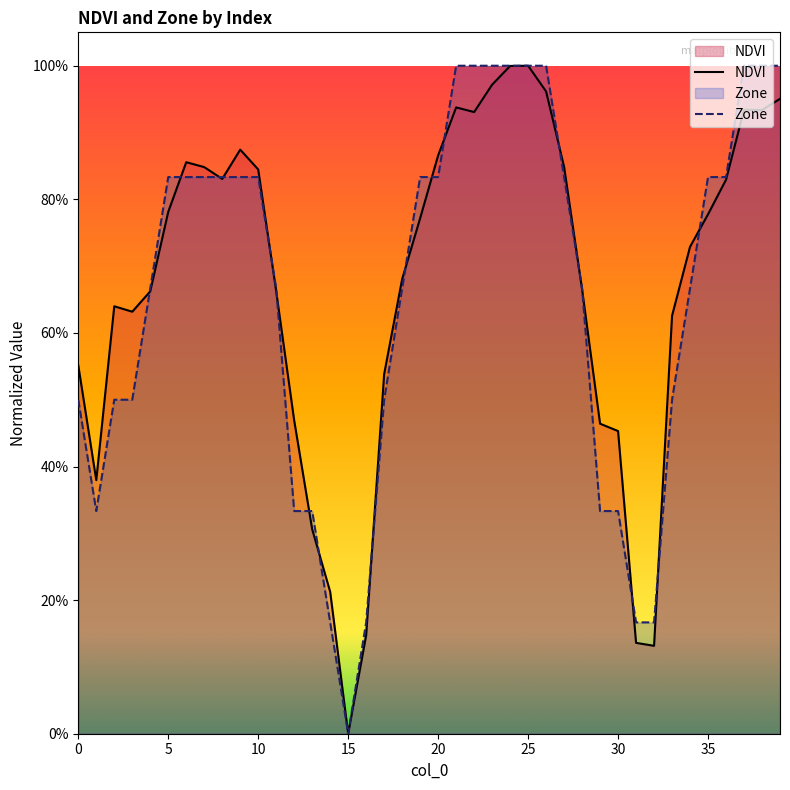

What is the sum of the Zone values at 12 and 35?

1.2